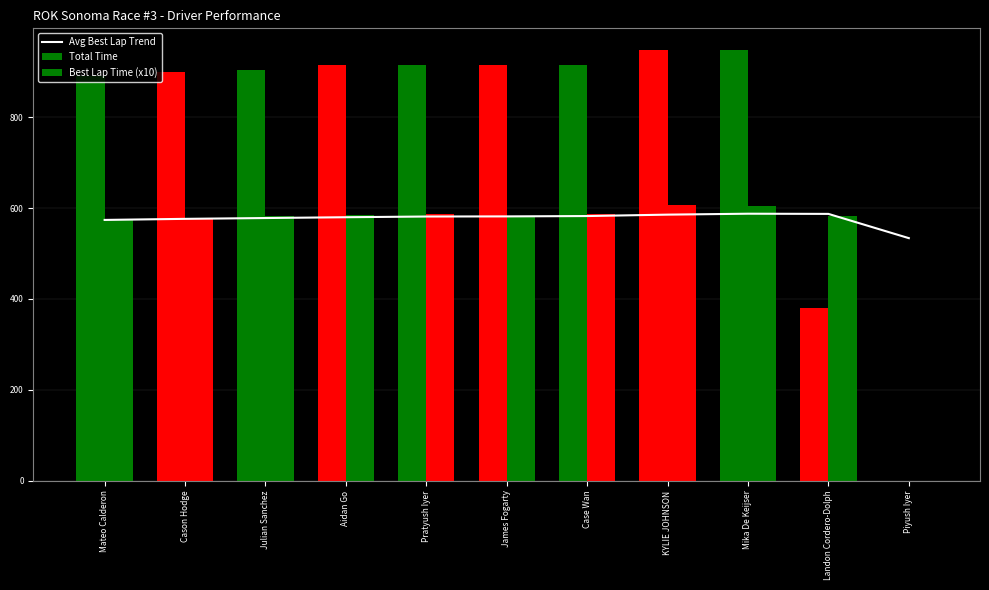

The Best Lap Time (x10) series shows 581.6 at Julian Sanchez. True or false?

True